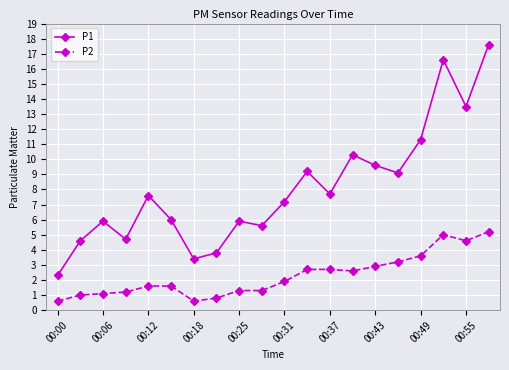

Which series has the largest range (max minus min)?

P1